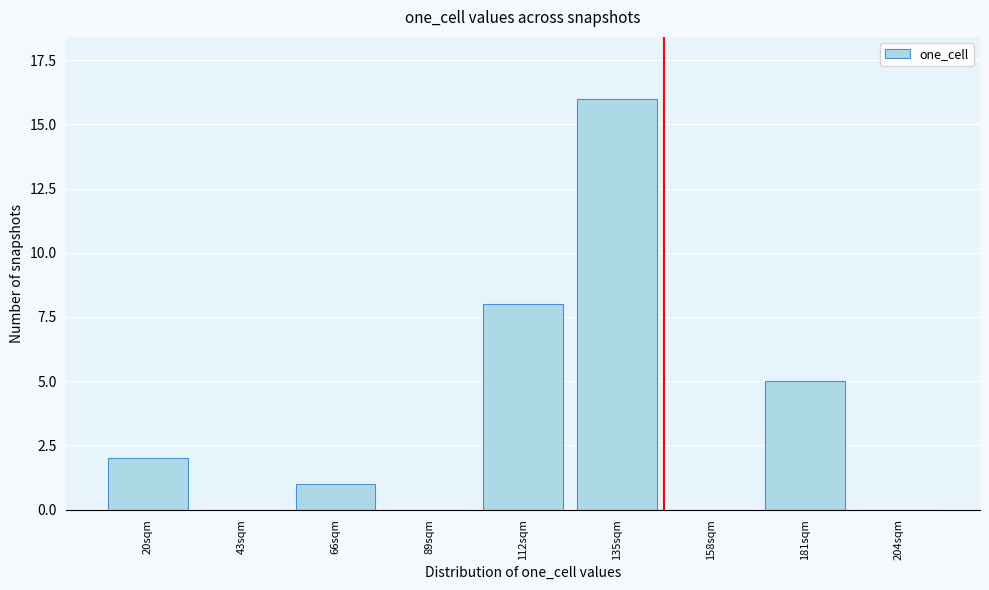

Reading left to right, transcribe all the data shown in this chart.

20sqm=2	43sqm=0	66sqm=1	89sqm=0	112sqm=8	135sqm=16	158sqm=0	181sqm=5	204sqm=0